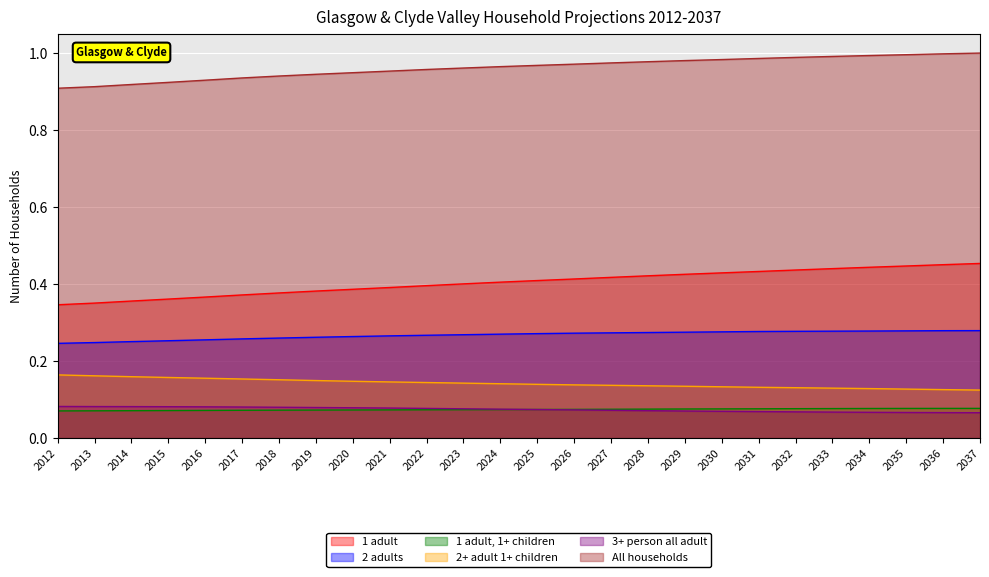

Reading right to left, what are all the values shown in this chart?

1 adult: 0.5	0.5	0.4	0.4	0.4	0.4	0.4	0.4	0.4	0.4	0.4	0.4	0.4	0.4	0.4	0.4	0.4	0.4	0.4	0.4	0.4	0.4	0.4	0.4	0.4	0.3
2 adults: 0.3	0.3	0.3	0.3	0.3	0.3	0.3	0.3	0.3	0.3	0.3	0.3	0.3	0.3	0.3	0.3	0.3	0.3	0.3	0.3	0.3	0.3	0.3	0.3	0.2	0.2
1 adult, 1+ children: 0.1	0.1	0.1	0.1	0.1	0.1	0.1	0.1	0.1	0.1	0.1	0.1	0.1	0.1	0.1	0.1	0.1	0.1	0.1	0.1	0.1	0.1	0.1	0.1	0.1	0.1
2+ adult 1+ children: 0.1	0.1	0.1	0.1	0.1	0.1	0.1	0.1	0.1	0.1	0.1	0.1	0.1	0.1	0.1	0.1	0.1	0.1	0.1	0.2	0.2	0.2	0.2	0.2	0.2	0.2
3+ person all adult: 0.1	0.1	0.1	0.1	0.1	0.1	0.1	0.1	0.1	0.1	0.1	0.1	0.1	0.1	0.1	0.1	0.1	0.1	0.1	0.1	0.1	0.1	0.1	0.1	0.1	0.1
All households: 1.0	1.0	1.0	1.0	1.0	1.0	1.0	1.0	1.0	1.0	1.0	1.0	1.0	1.0	1.0	1.0	1.0	0.9	0.9	0.9	0.9	0.9	0.9	0.9	0.9	0.9